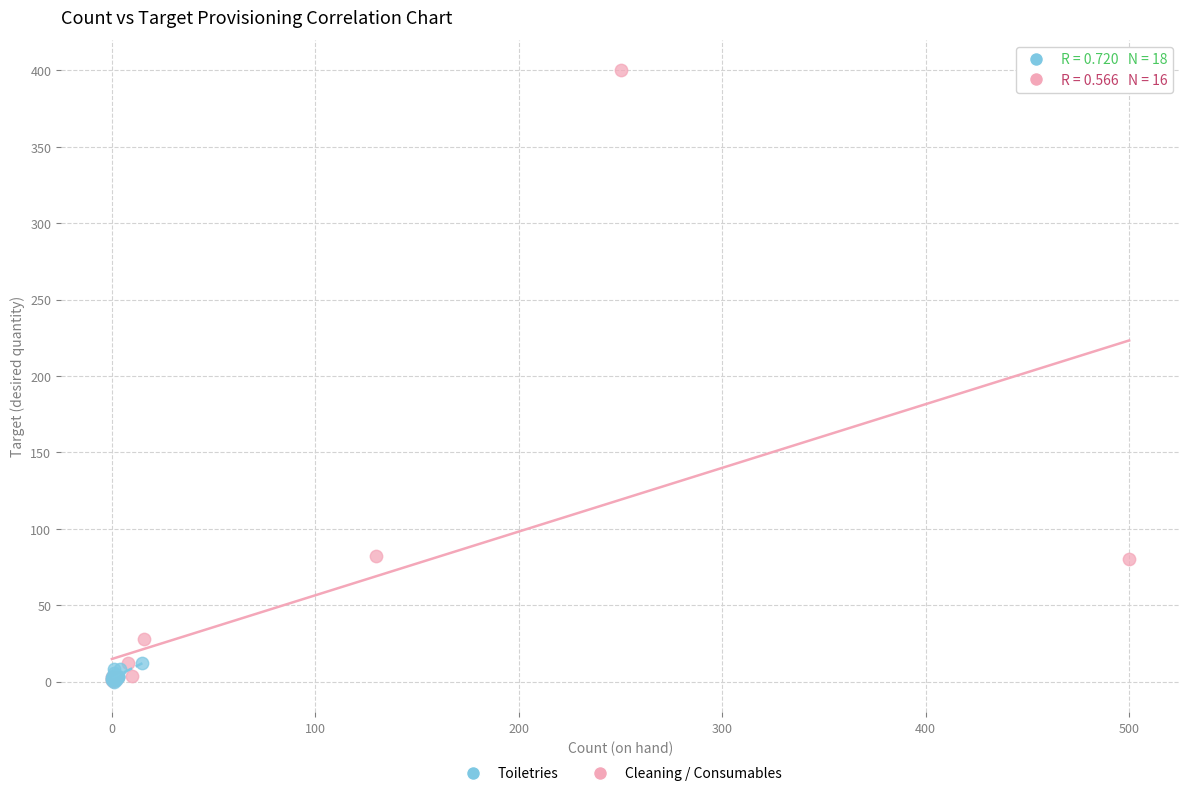

Which series reaches the maximum Y coordinate?

Cleaning / Consumables